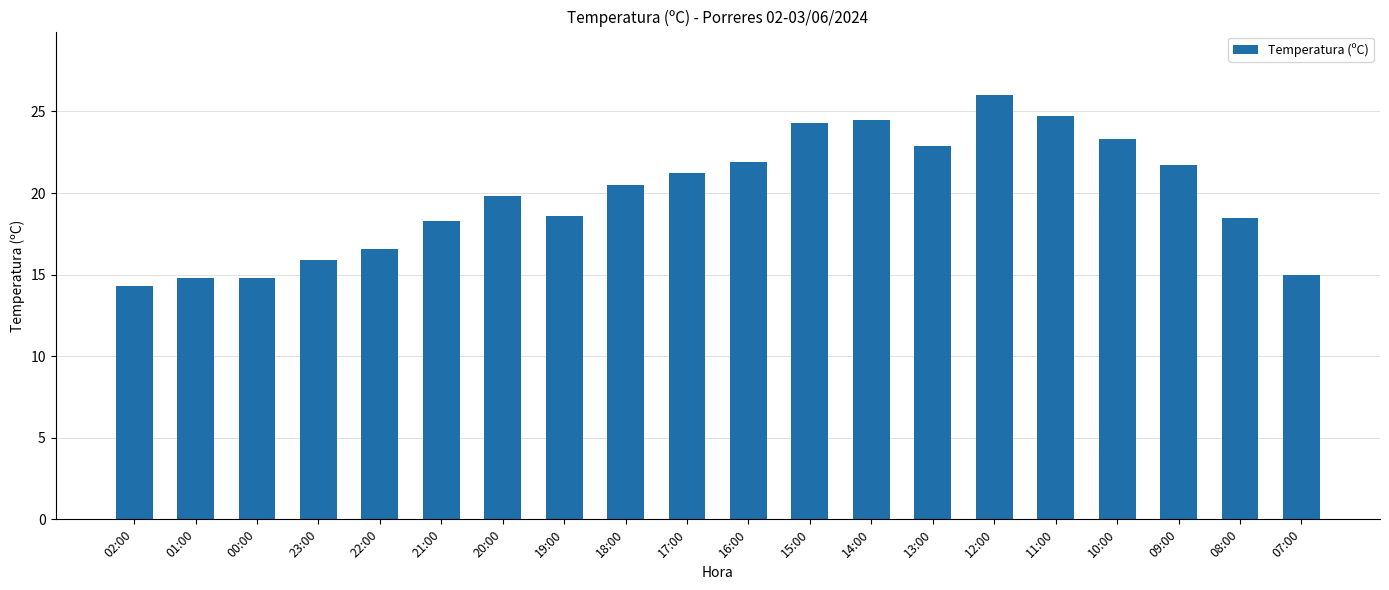

Between 10:00 and 09:00, which is larger?

10:00